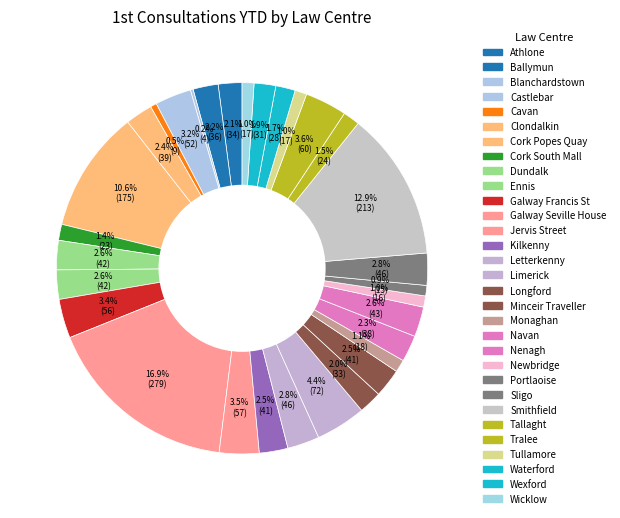

Which category has the smallest portion of the pie?

Blanchardstown